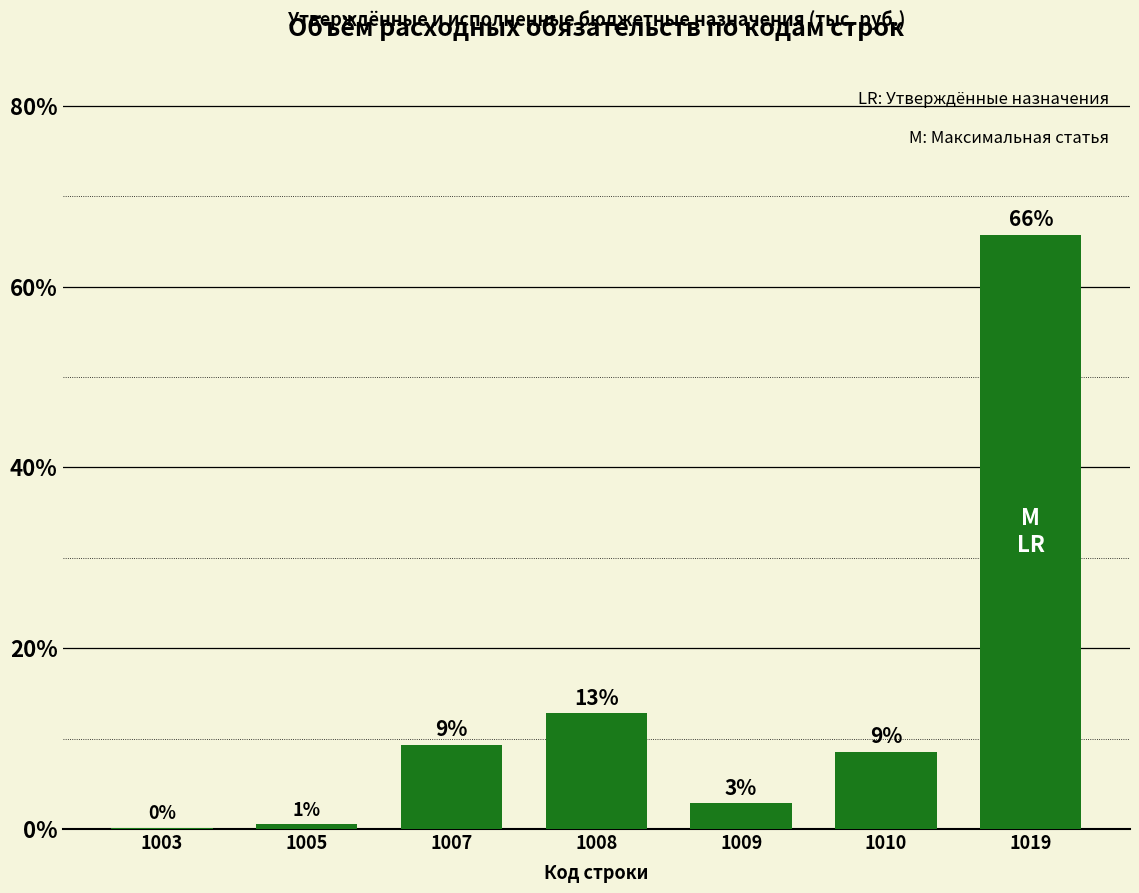

Does the chart contain stacked bars?

No